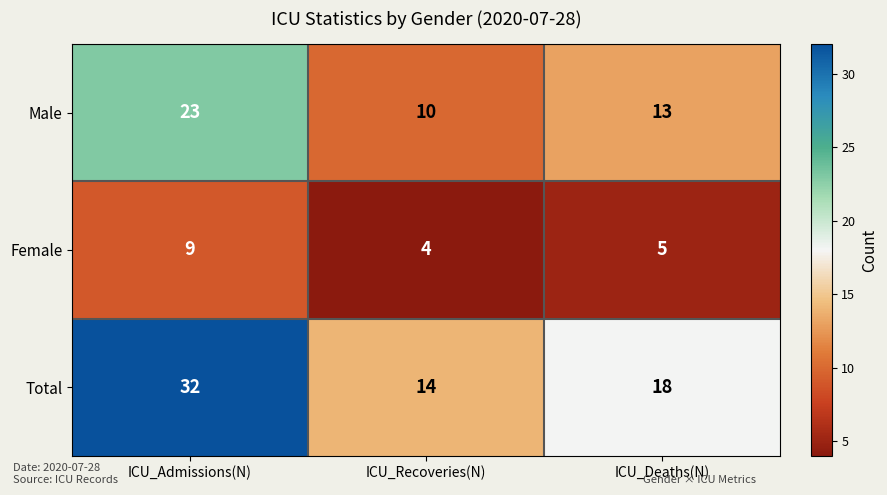

What is the sum of the Male values at ICU_Deaths(N) and ICU_Admissions(N)?

36